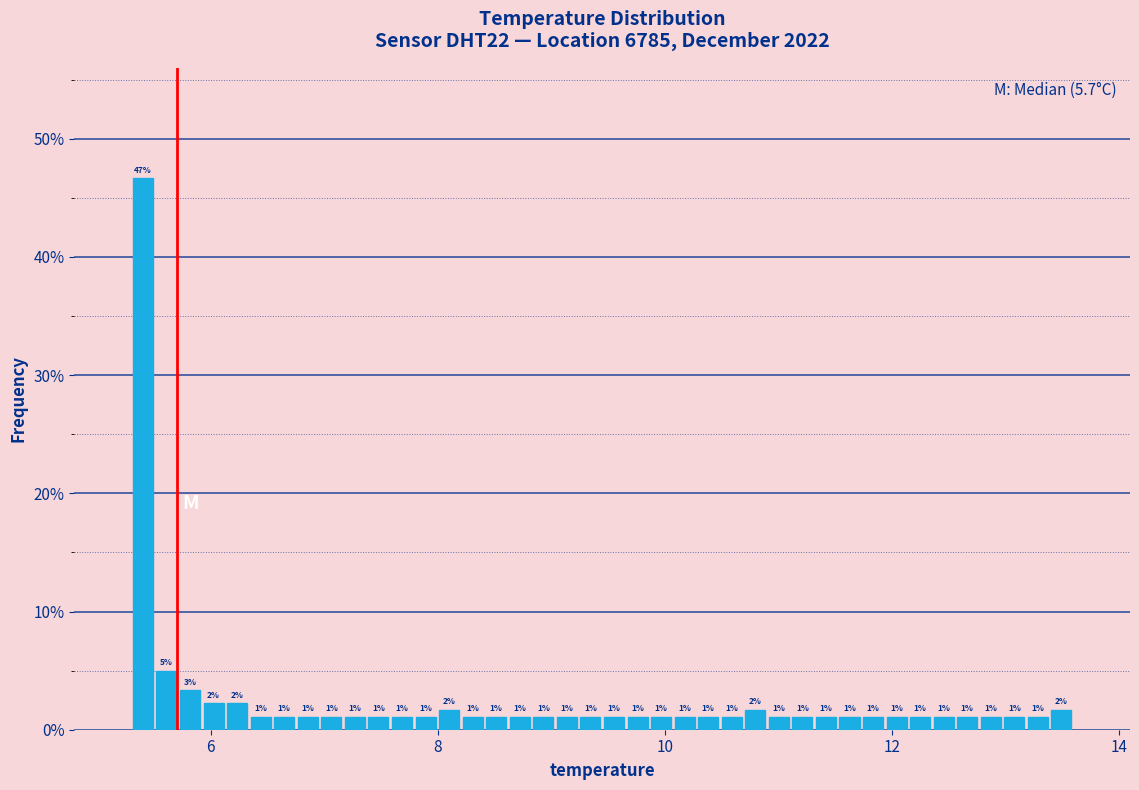

Around what value on the x-axis is the tallest bar? Give the approximate position of its centre, as read against the axis.

5.4